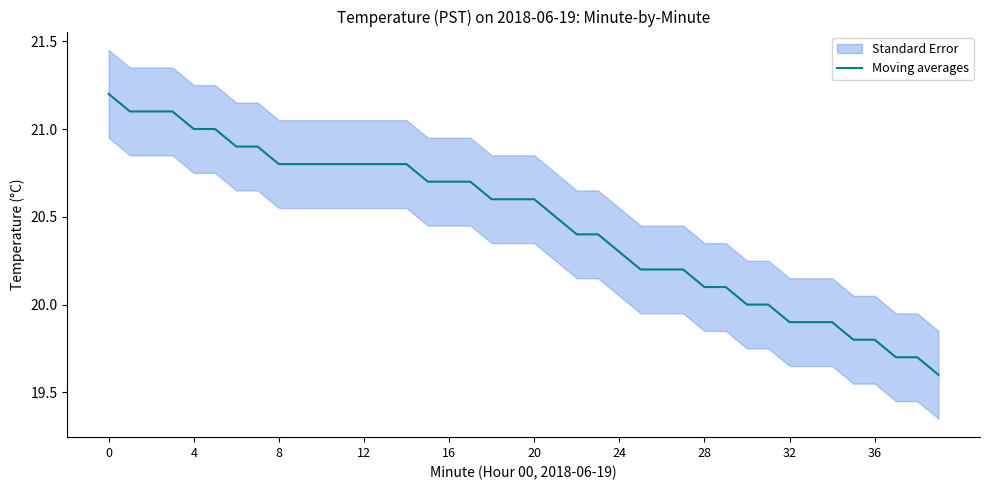

What is the smallest value displayed?

19.6